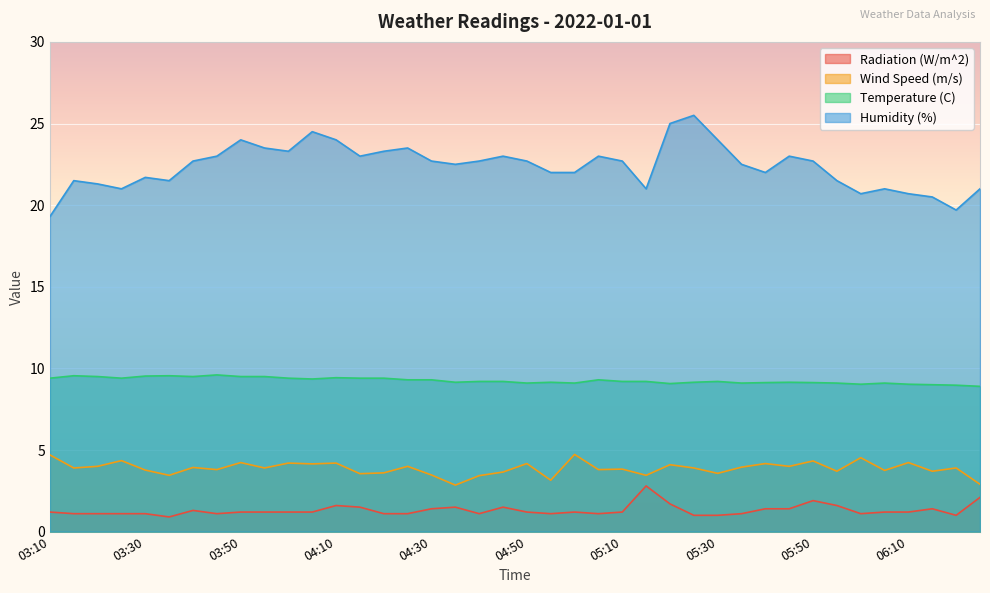

In Radiation (W/m^2), how many points are lower than both neighbors (excluding endpoints)?

7